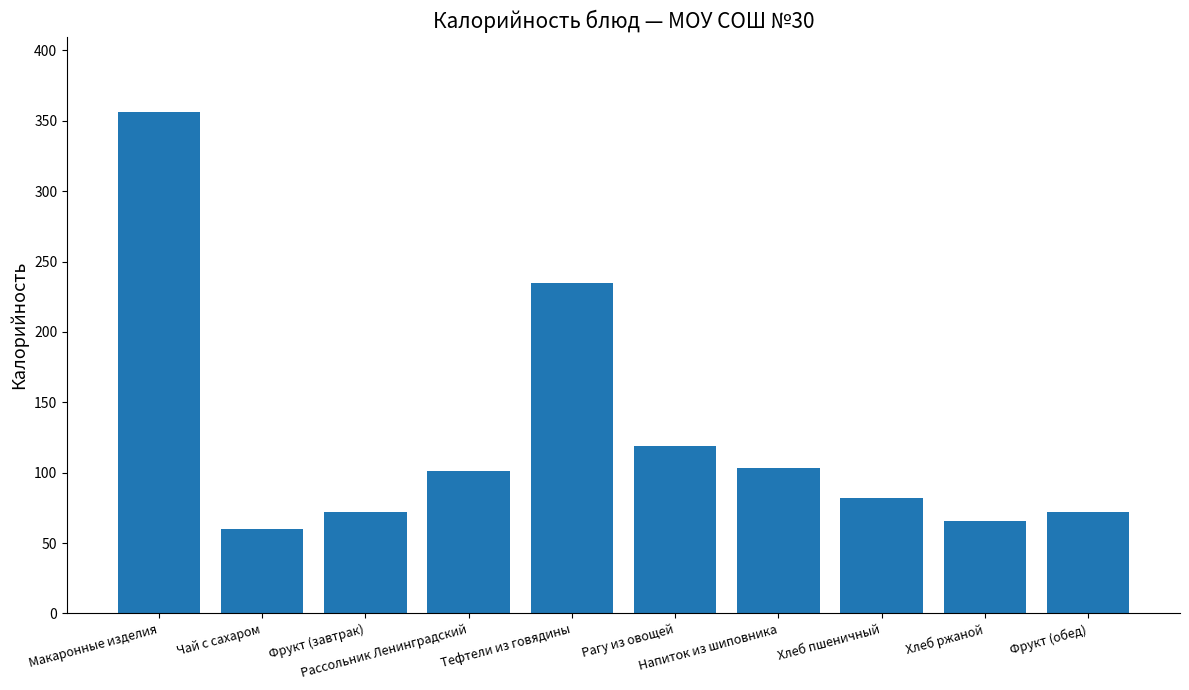

What is the sum of all values?

1267.0